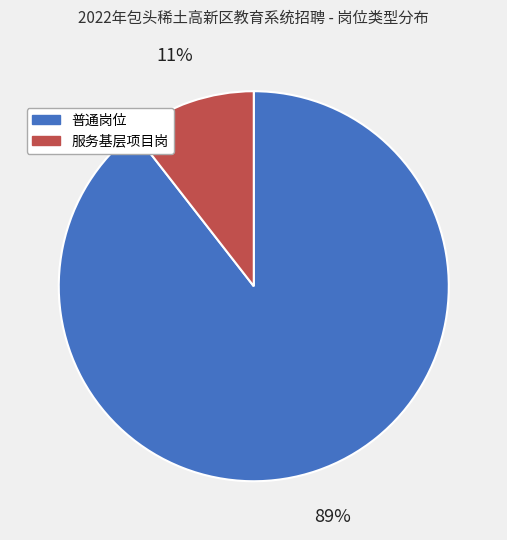

The 服务基层项目岗 slice represents 20% of the pie. True or false?

False